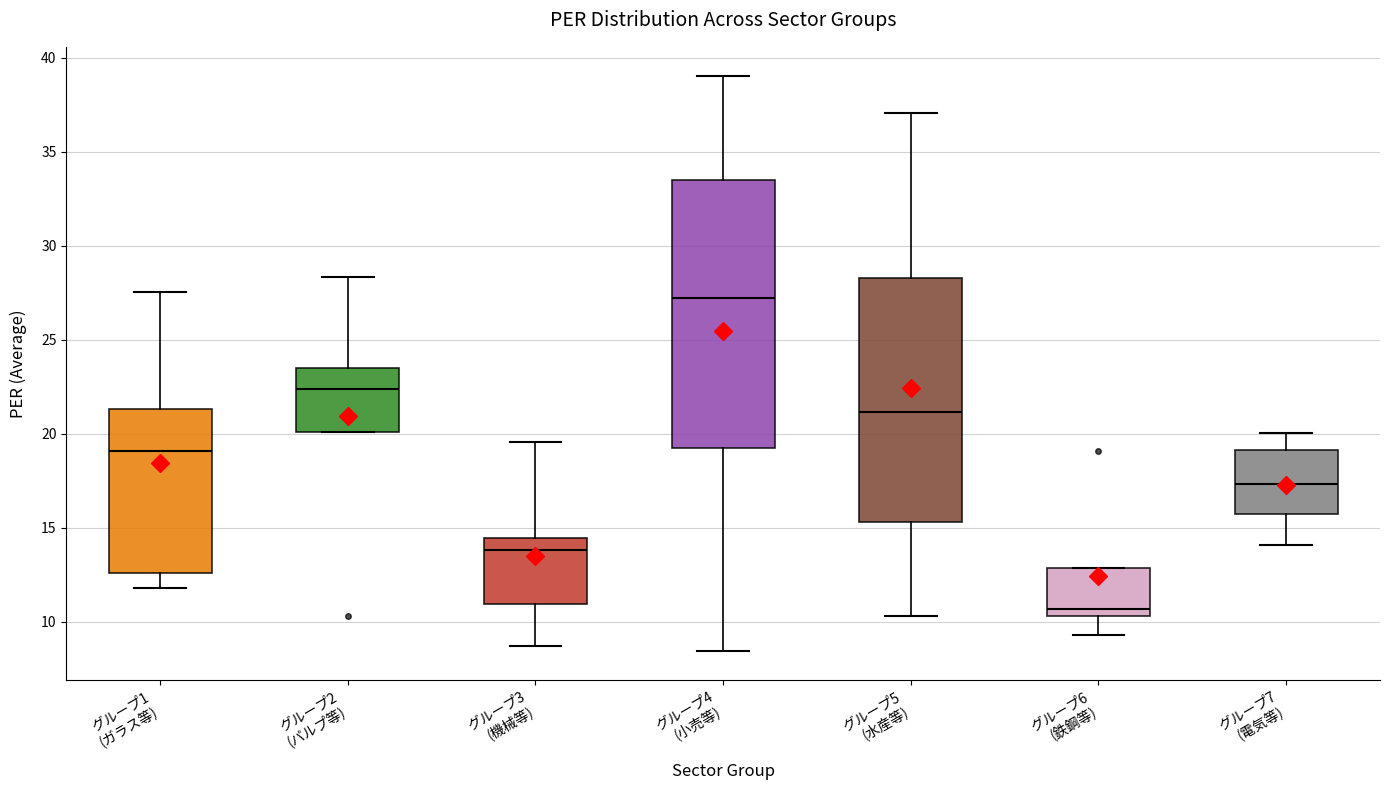

Reading left to right, transcribe this box plot: for each box, give where its median line is, the range the box spans, and where its two whiskers end, as read against the y-axis. The values are not printed on the chart, so give them approximately, as read against the axis.

グループ1 (ガラス等): median 19.0, box 12.5 to 21.5, whiskers 12.0 to 27.5
グループ2 (パルプ等): median 22.5, box 20.0 to 23.5, whiskers 20.0 to 28.5
グループ3 (機械等): median 14.0, box 11.0 to 14.5, whiskers 8.5 to 19.5
グループ4 (小売等): median 27.0, box 19.0 to 33.5, whiskers 8.5 to 39.0
グループ5 (水産等): median 21.0, box 15.5 to 28.5, whiskers 10.5 to 37.0
グループ6 (鉄鋼等): median 10.5 (just above the box's lower edge), box 10.5 to 13.0, whiskers 9.5 to 13.0
グループ7 (電気等): median 17.5, box 15.5 to 19.0, whiskers 14.0 to 20.0